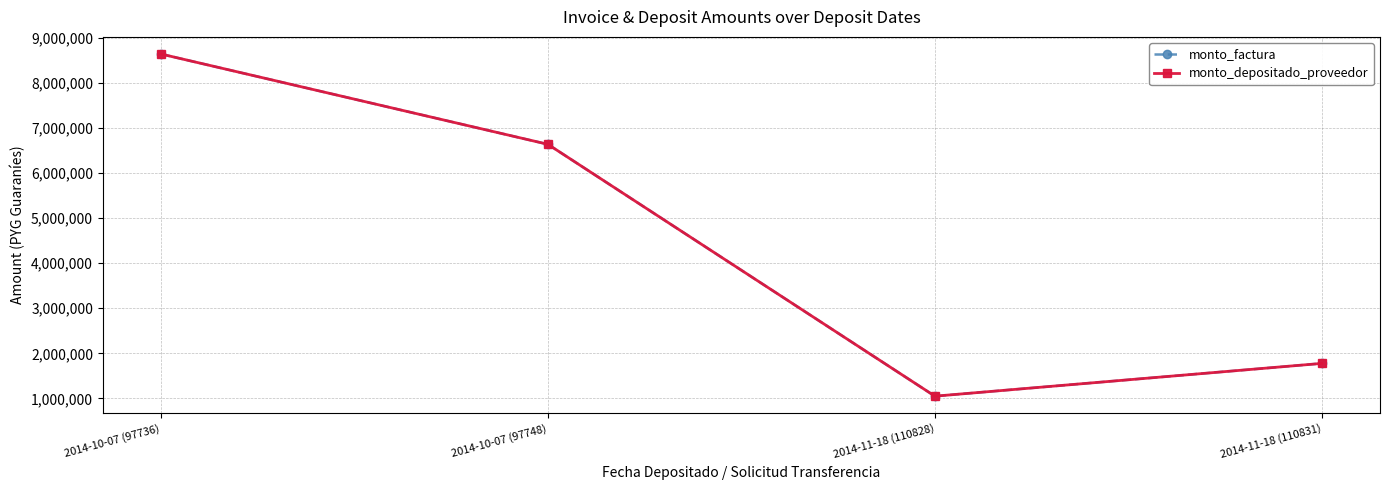

Which has a higher value, 2014-10-07 (97748) or 2014-10-07 (97736)?

2014-10-07 (97736)